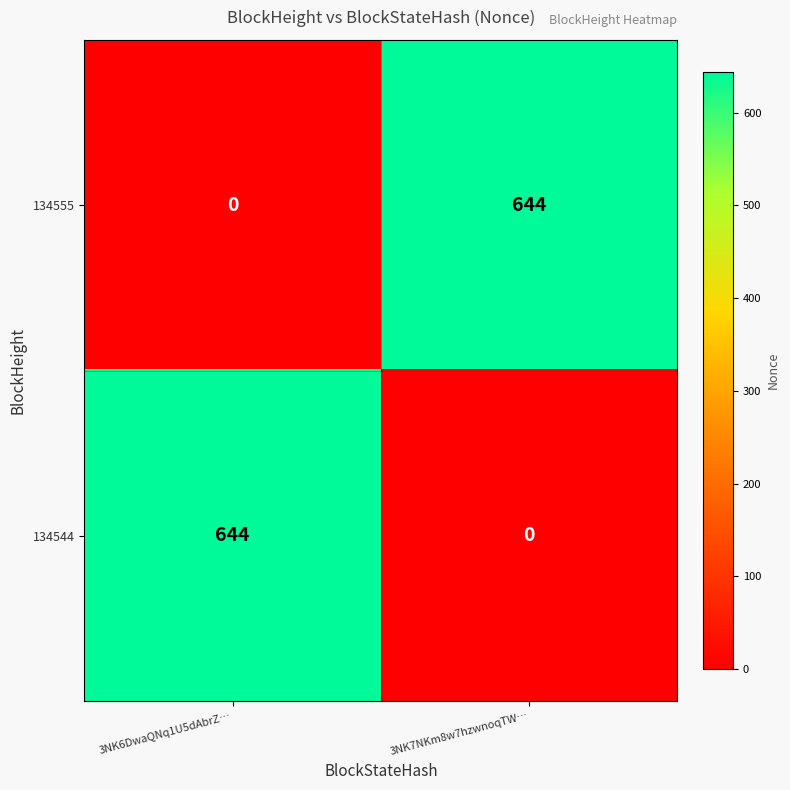

What is the difference between the 134544 values at 3NK6DwaQNq1U5dAbrZ… and 3NK7NKm8w7hzwnoqTW…?

644